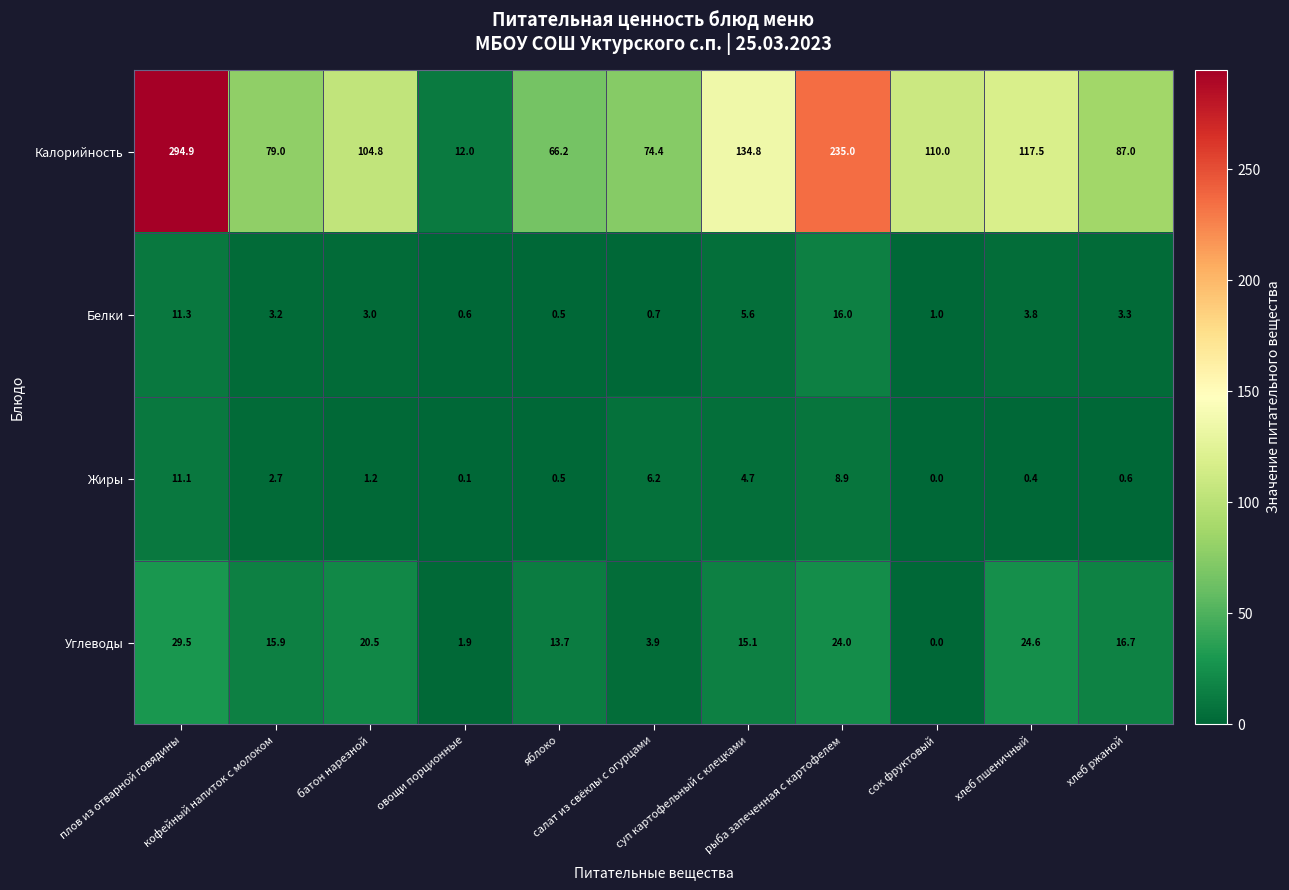

Which series has the largest total across all categories?

Калорийность